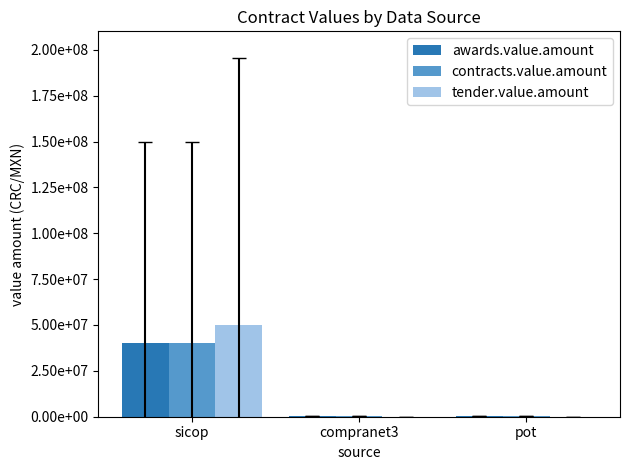

What are all the series names shown in the legend?

awards.value.amount, contracts.value.amount, tender.value.amount